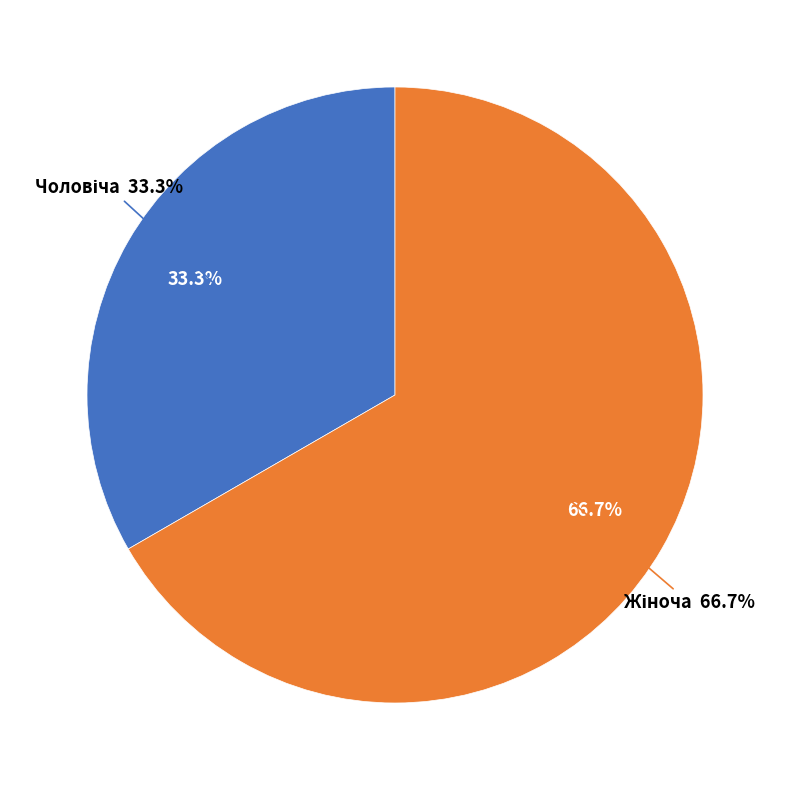

Combined, do Жіноча and Чоловіча account for over 50%?

Yes